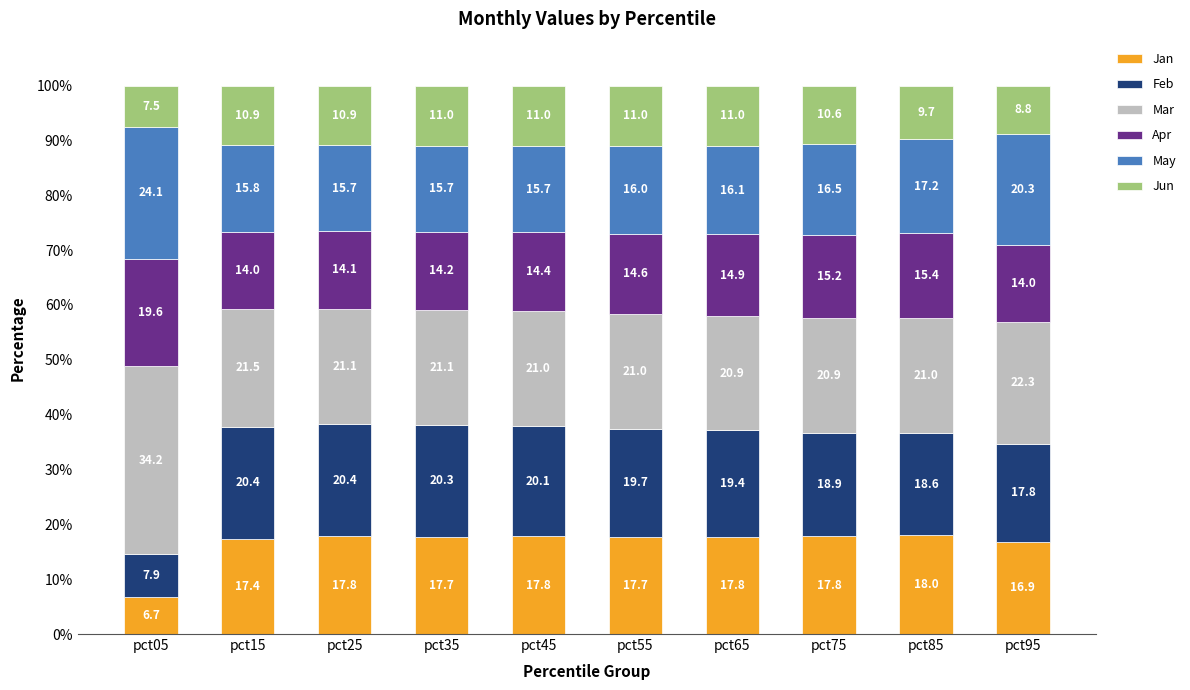

At which label does Jan reach its peak?

pct85